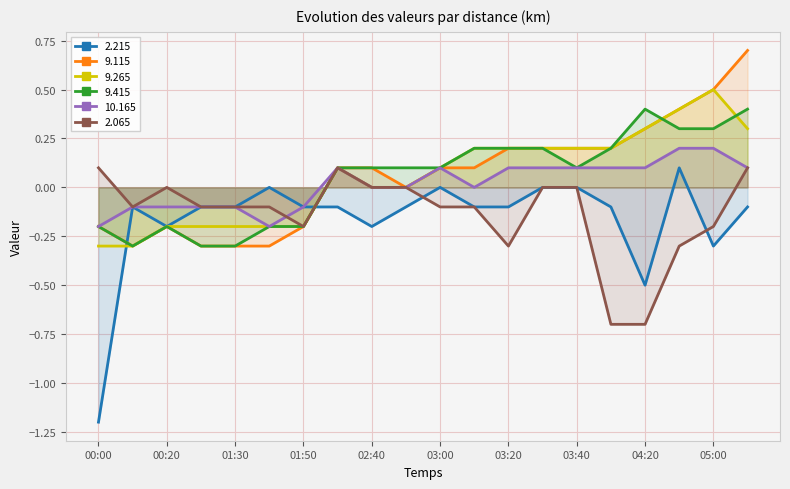

Count the 2.065 values in the range 0 to 1.

8